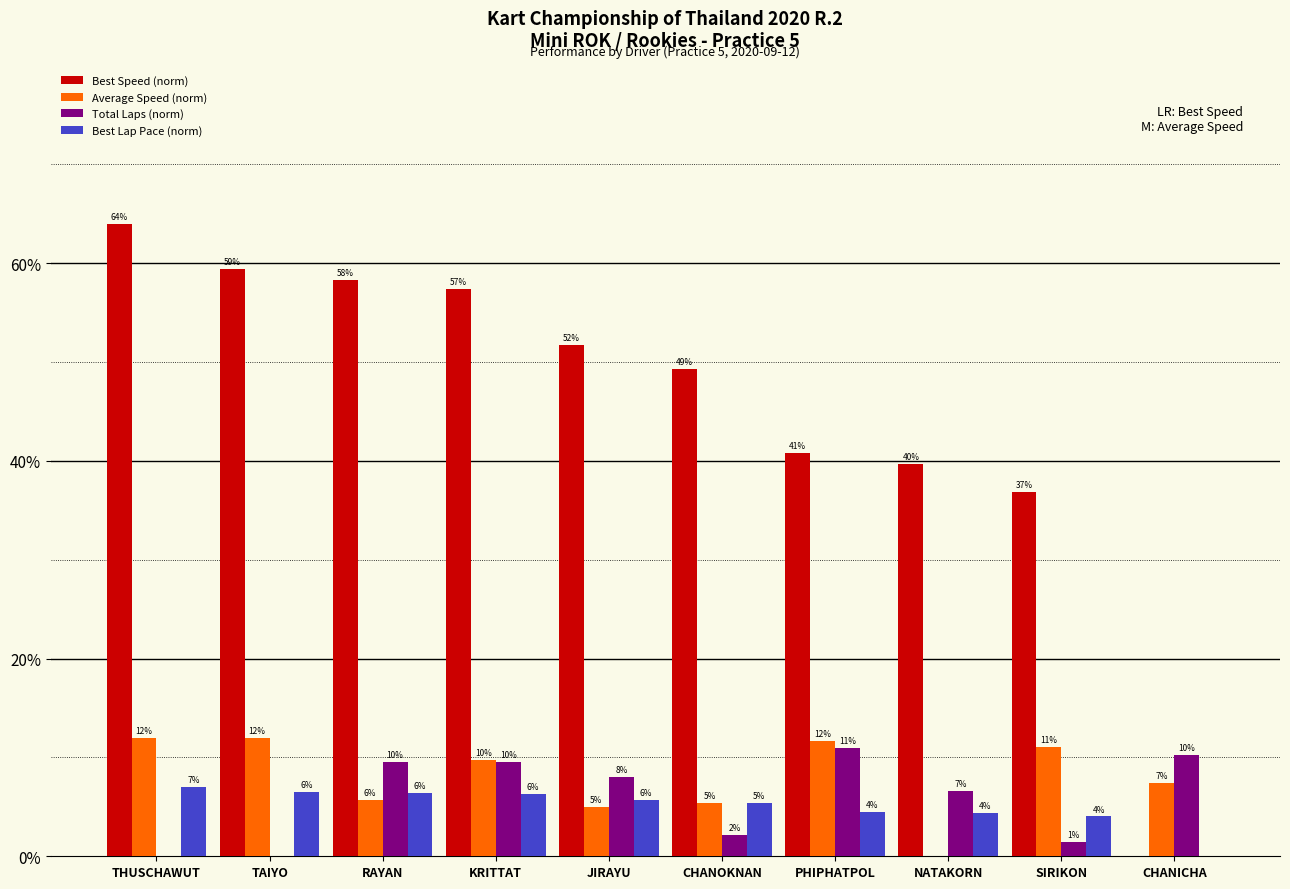

How many groups of bars are there?

10